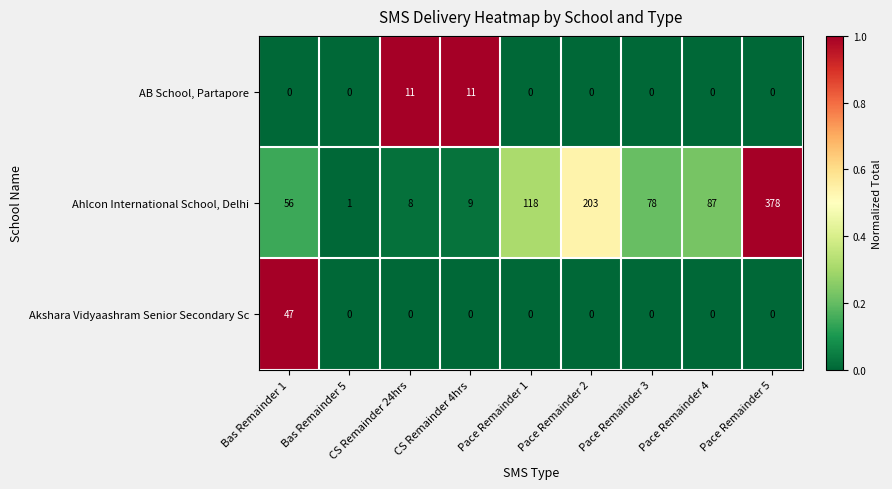

Is it true that Ahlcon International School, Delhi equals 110 at Pace Remainder 5?

False